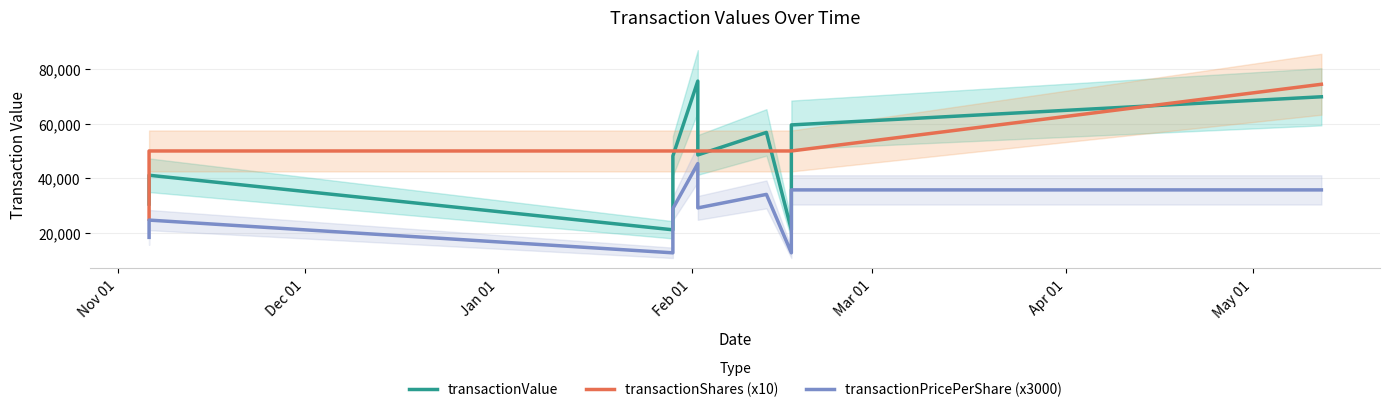

At how many categories does at least one series exceed 32132?

10